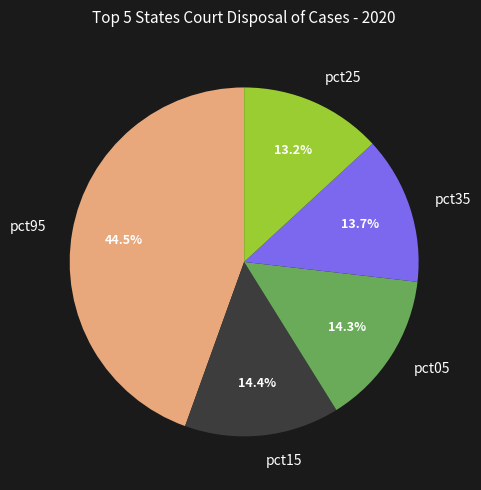

Which has a higher value, pct15 or pct95?

pct95